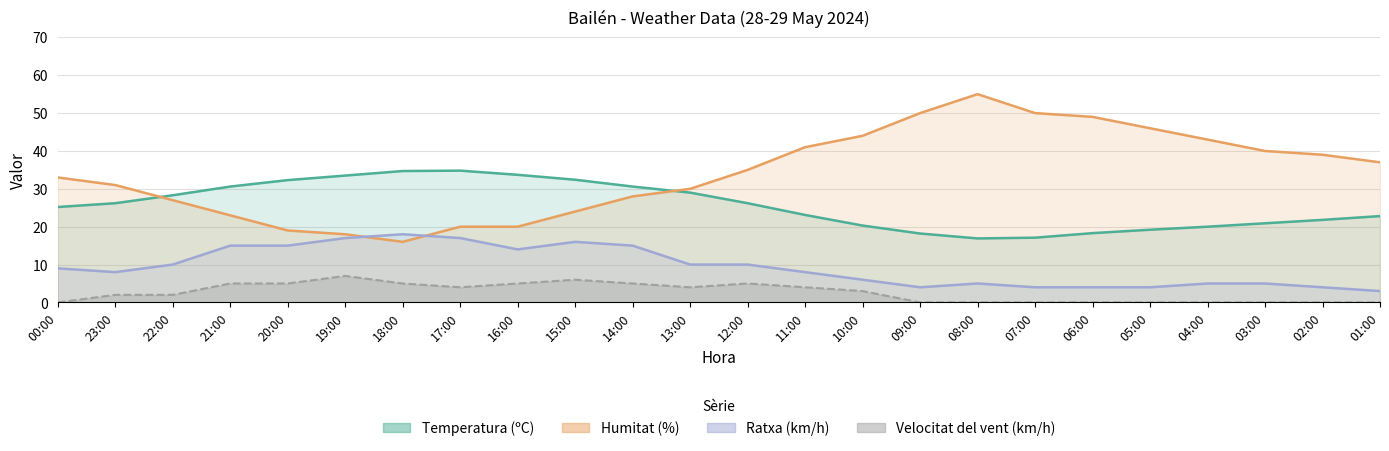

How many values in the Humitat (%) series are below 35?

12